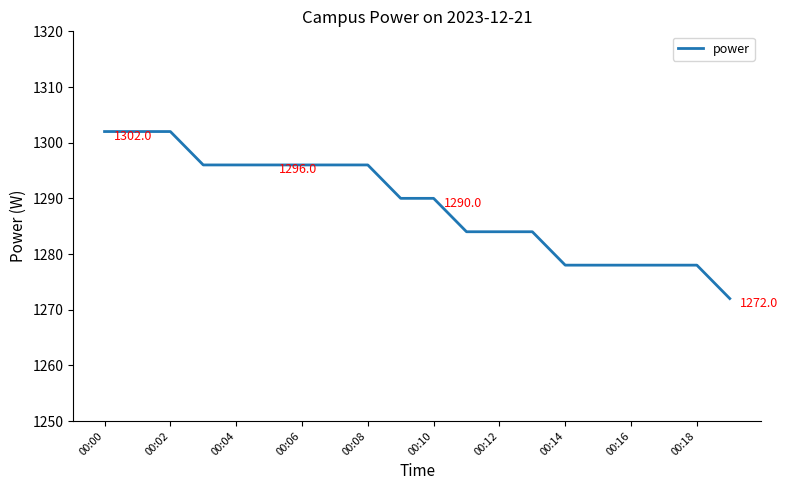

What is the difference between the maximum and minimum values?

30